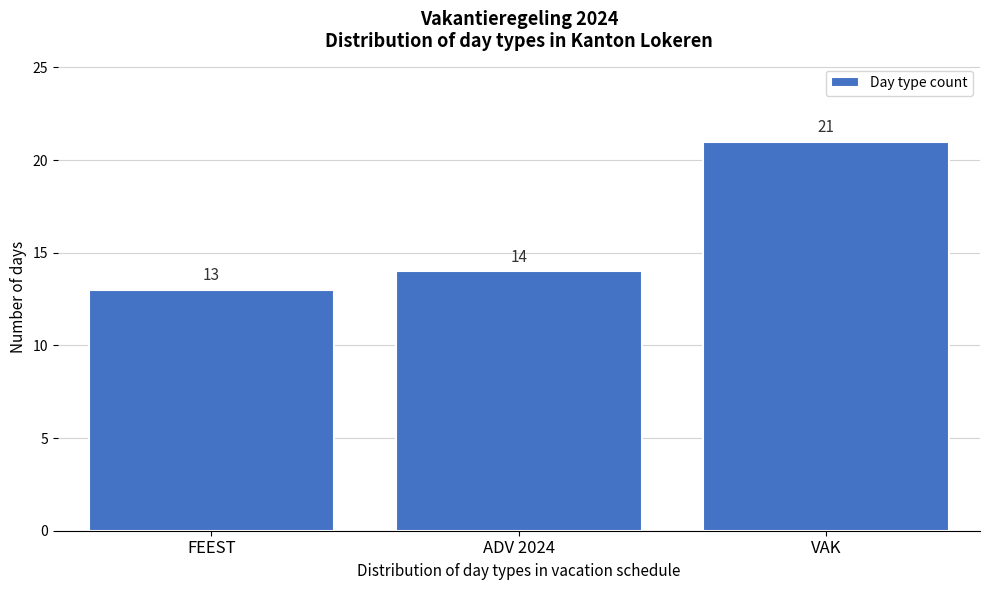

Reading right to left, extract all data points from this chart.

VAK=21	ADV 2024=14	FEEST=13